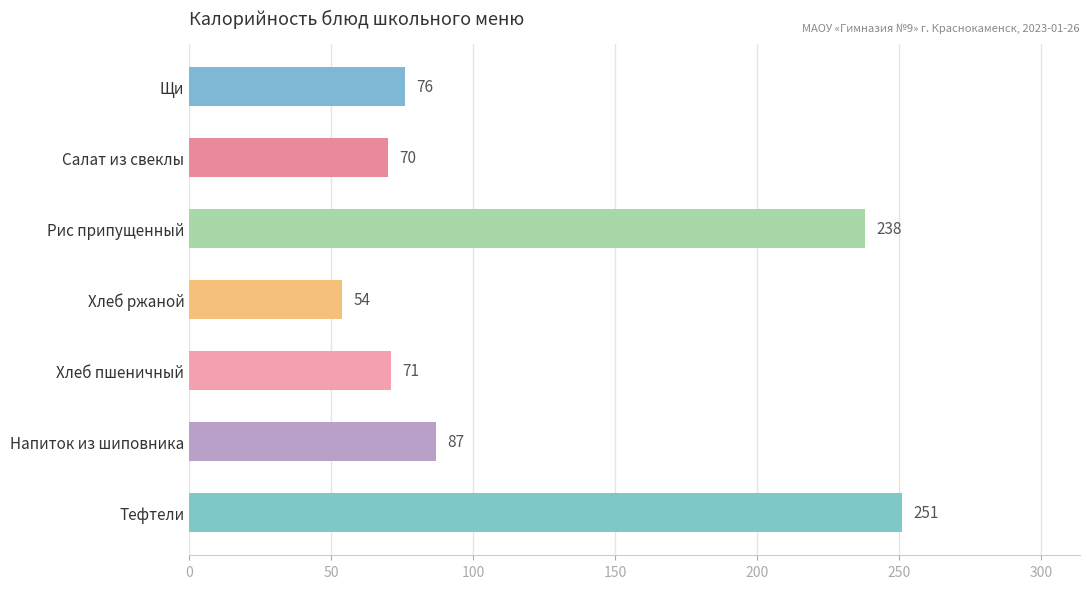

What is the average value?

121